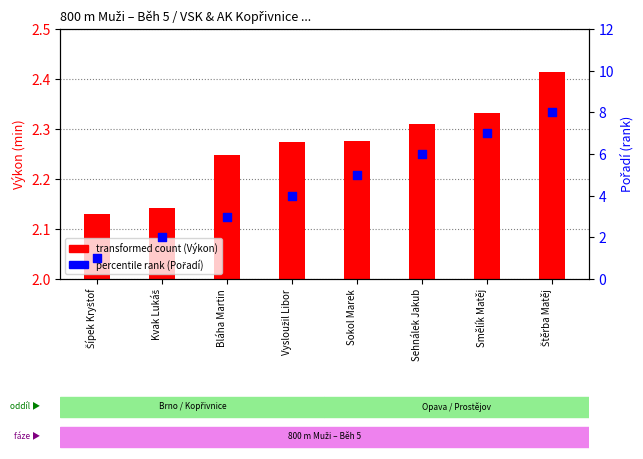

Which series contains the highest Y value?

percentile rank (Pořadí)